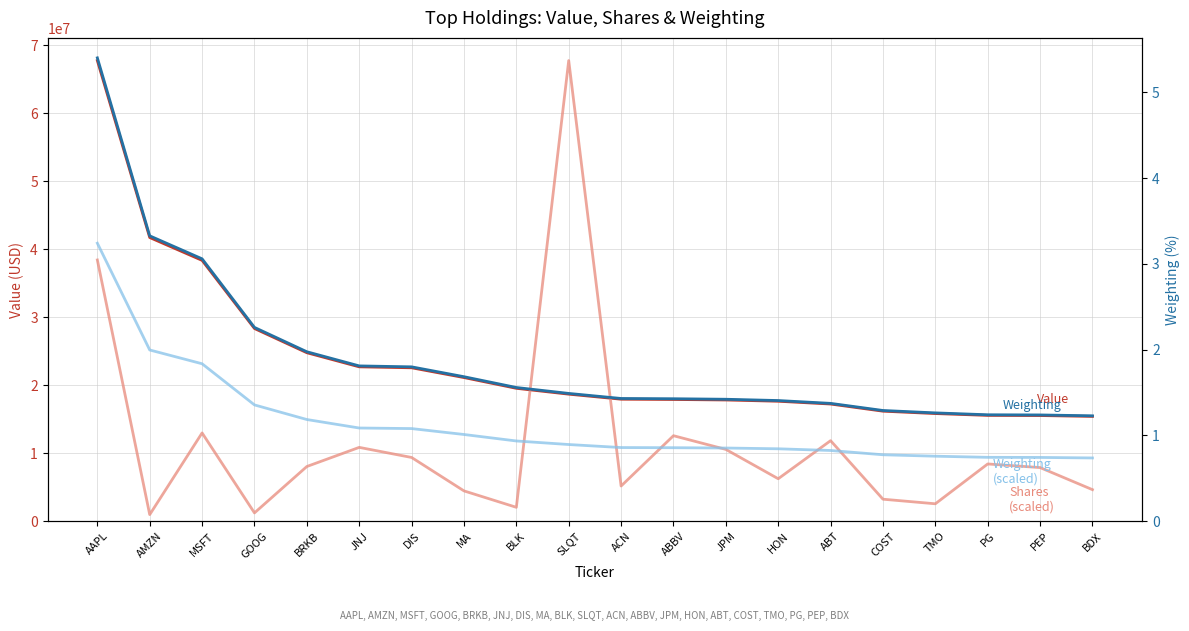

True or false: Weighting (scaled) has more than 1 interior local peaks.

False